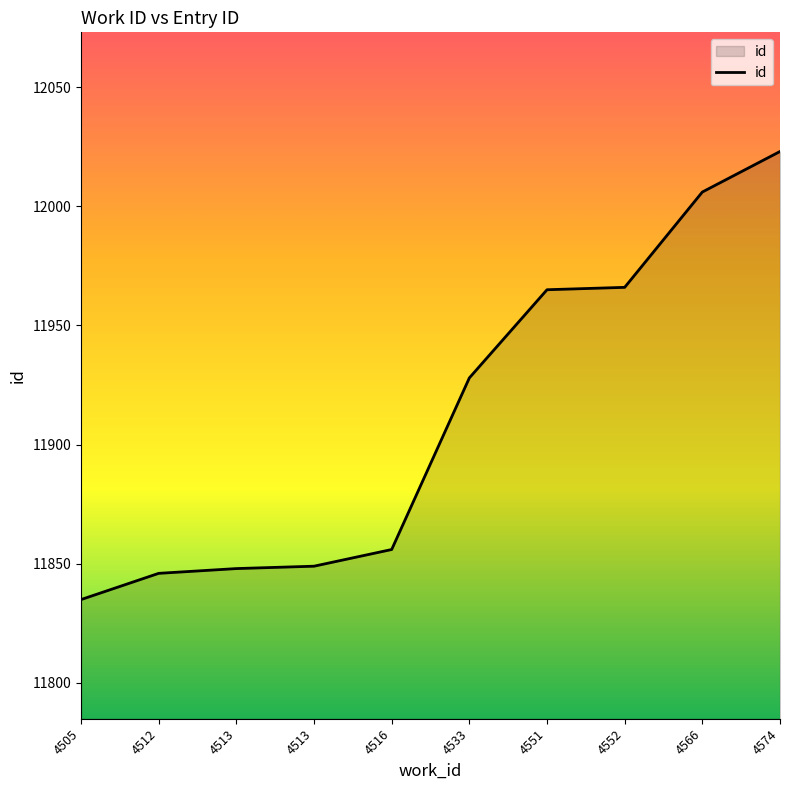

What is the smallest value displayed?

11835